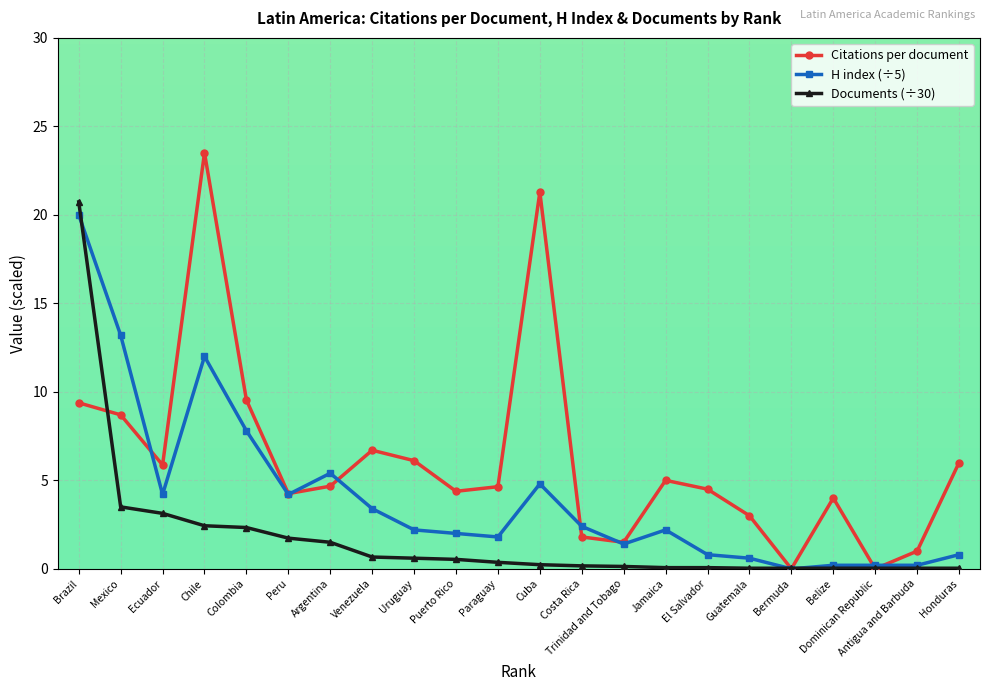

True or false: Citations per document and H index (÷5) cross at least once.

True